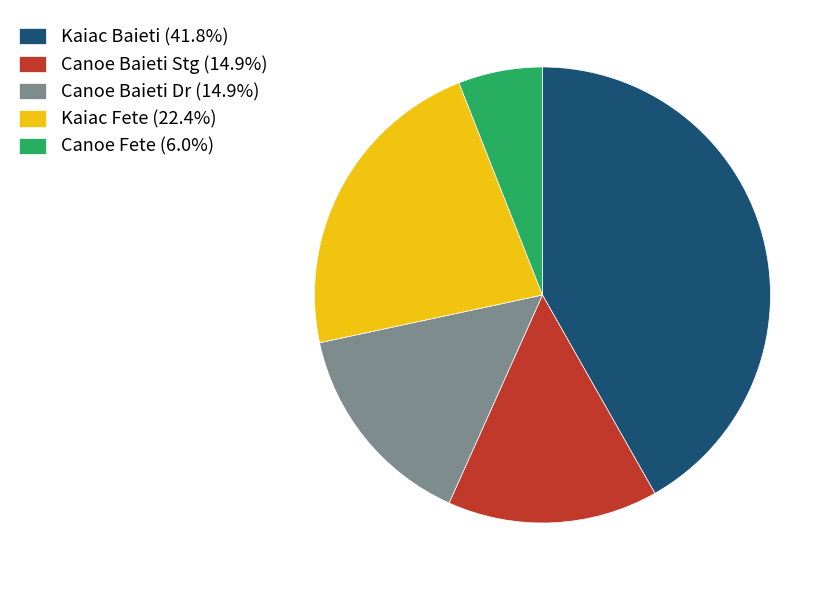

Combined, do Canoe Baieti Dr (14.9%) and Canoe Fete (6.0%) account for over 50%?

No